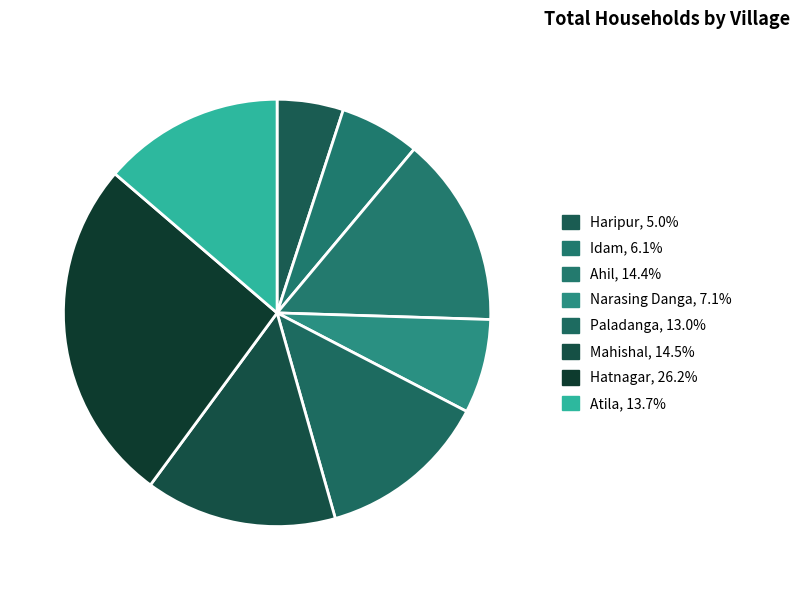

Count the number of slices in the pie.

8